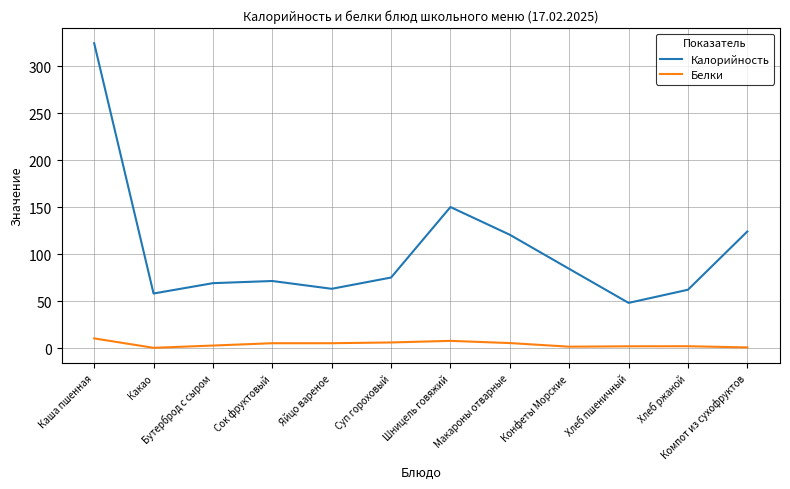

At which label does Белки first exceed 5?

Каша пшенная